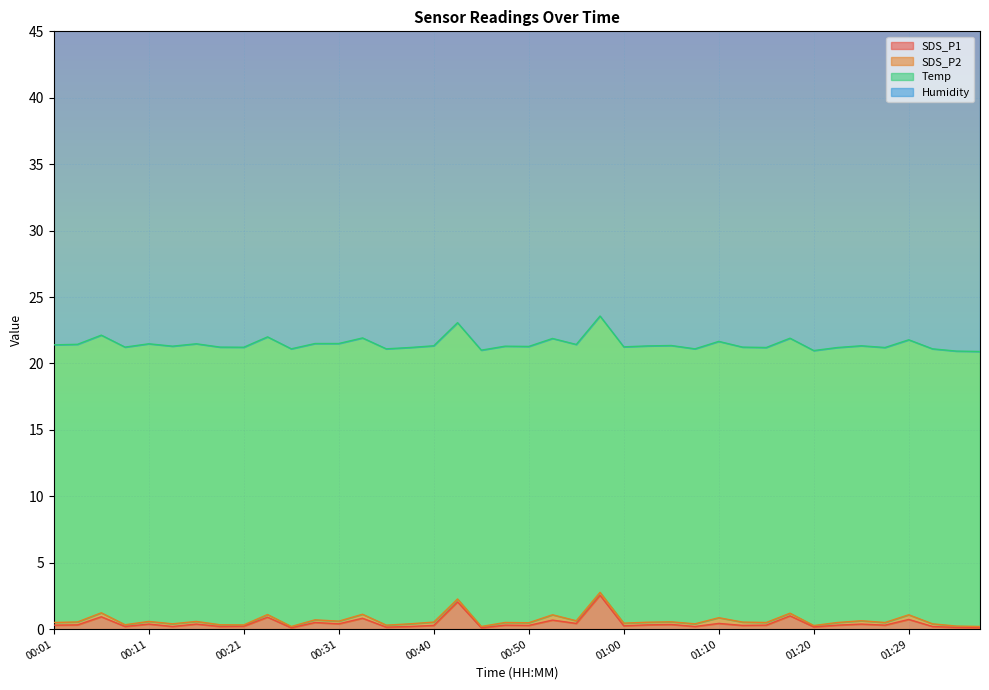

Is the value of Temp at 00:31 greater than the value of SDS_P1 at 00:58?

Yes